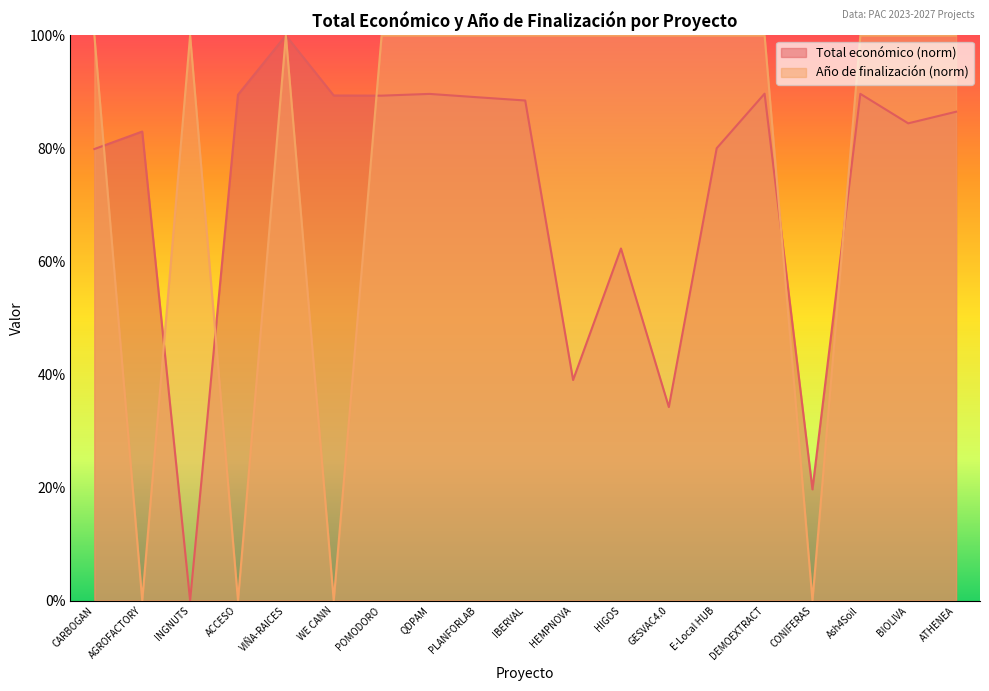

How many intersections are there between Total económico and Año de finalización?

6